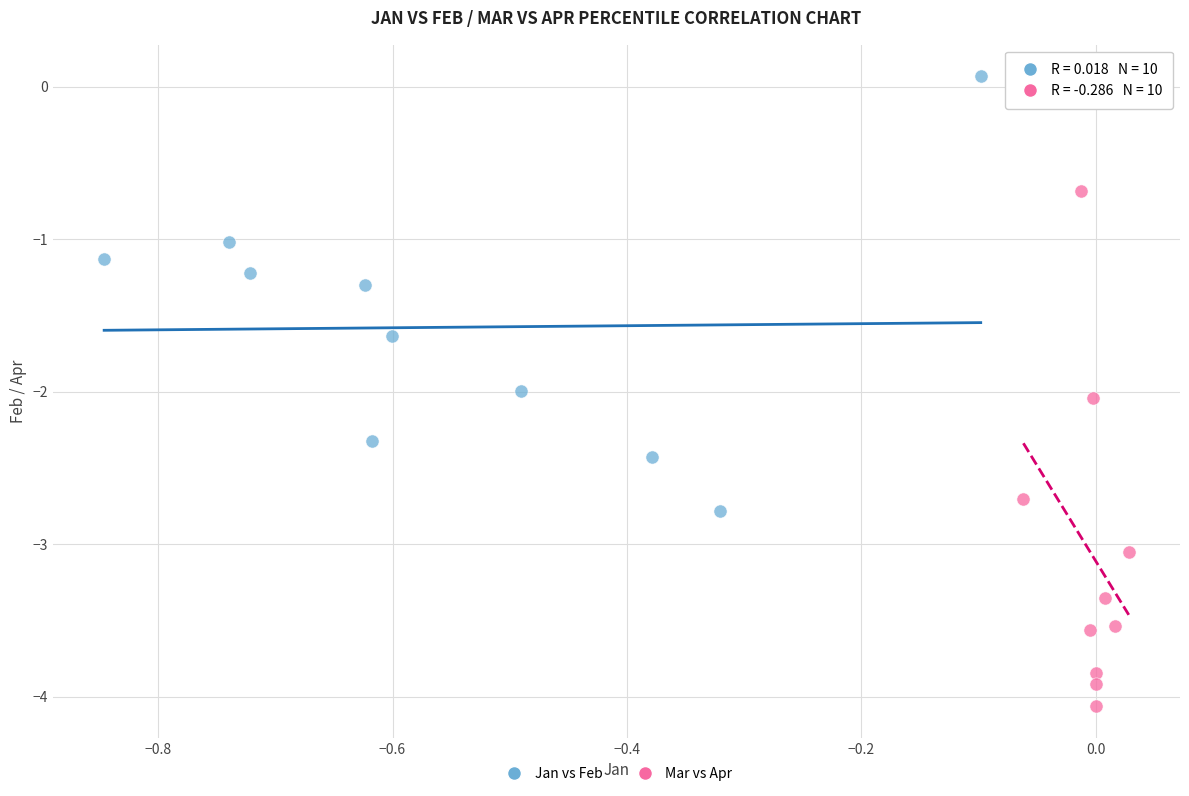

Which series has the largest Y range (max minus min)?

Mar vs Apr